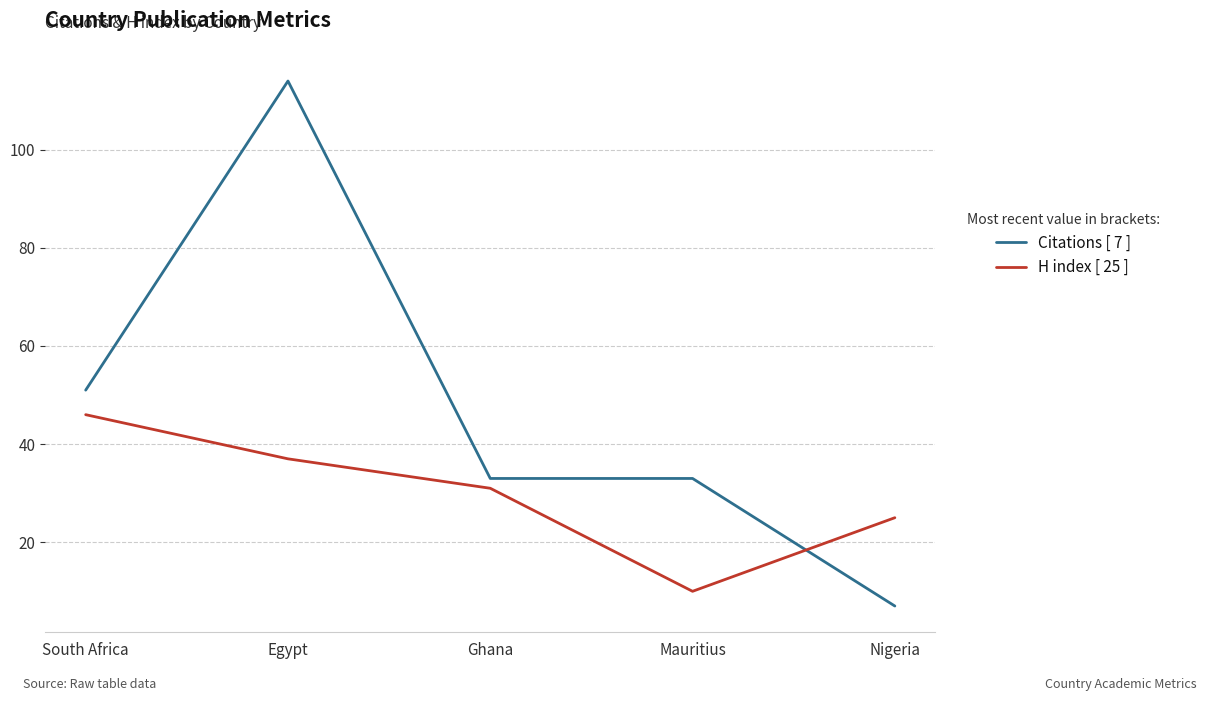

How many lines are shown in the chart?

2